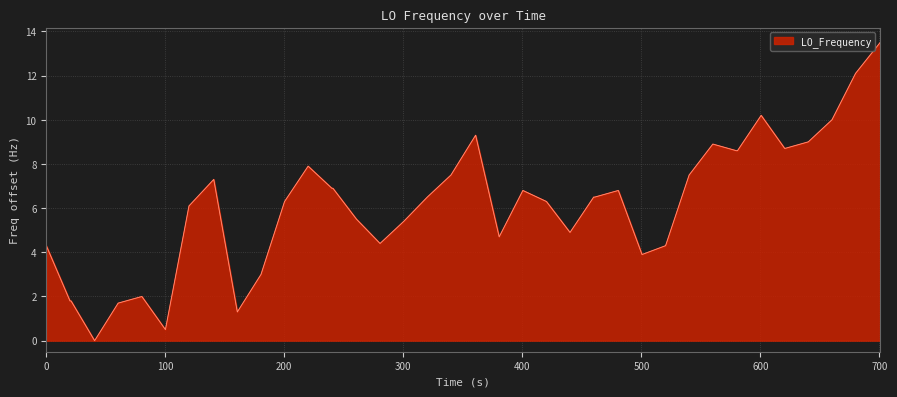

What is the greatest value displayed?

13.5